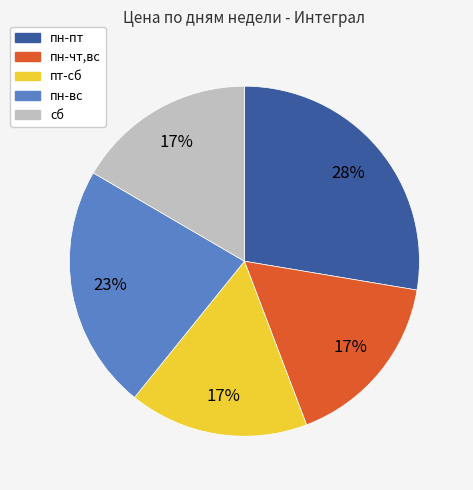

Does any single category account for the majority?

No